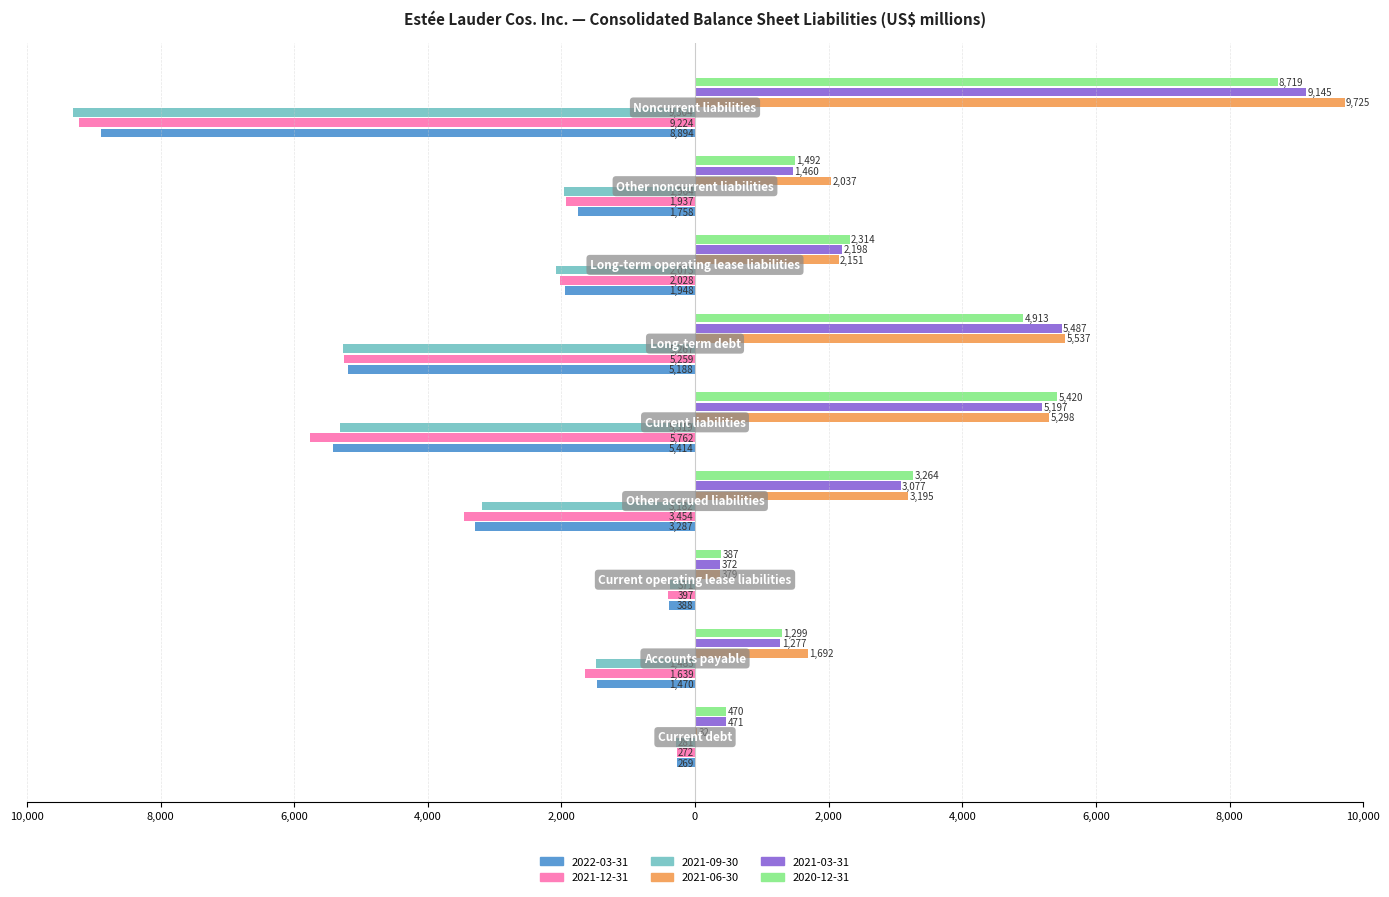

What are all the series names shown in the legend?

2022-03-31, 2021-12-31, 2021-09-30, 2021-06-30, 2021-03-31, 2020-12-31